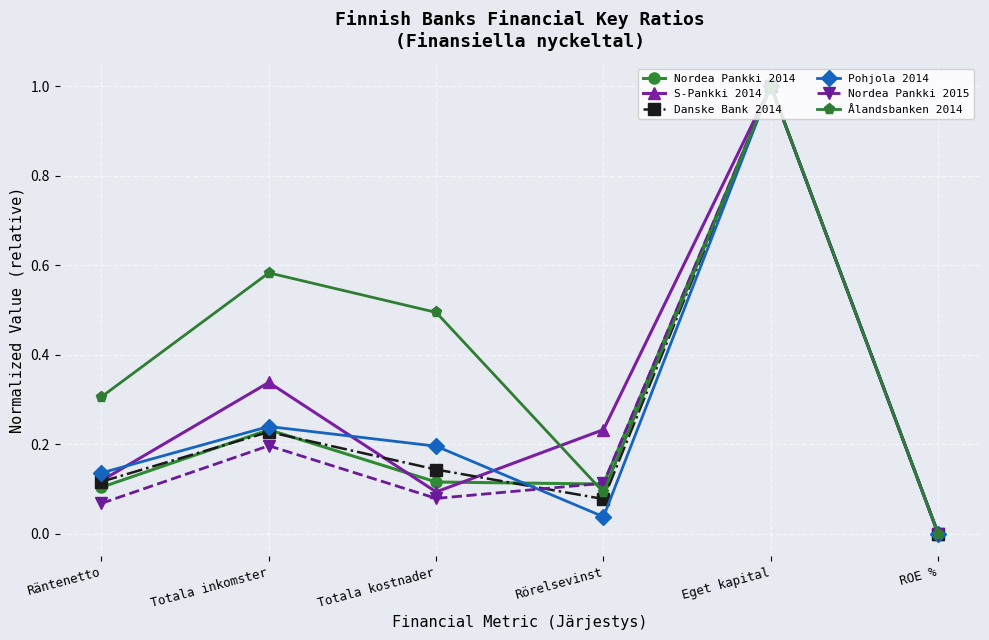

Where do Danske Bank 2014 and Pohjola 2014 first cross each other?

Totala kostnader and Rörelsevinst